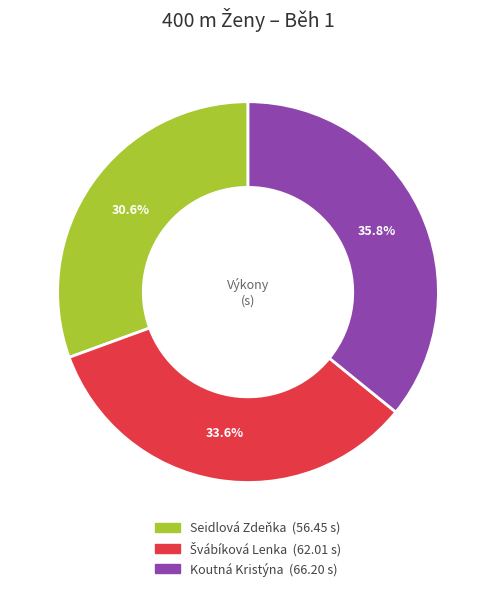

Does Seidlová Zdeňka account for over 50% of the chart?

No